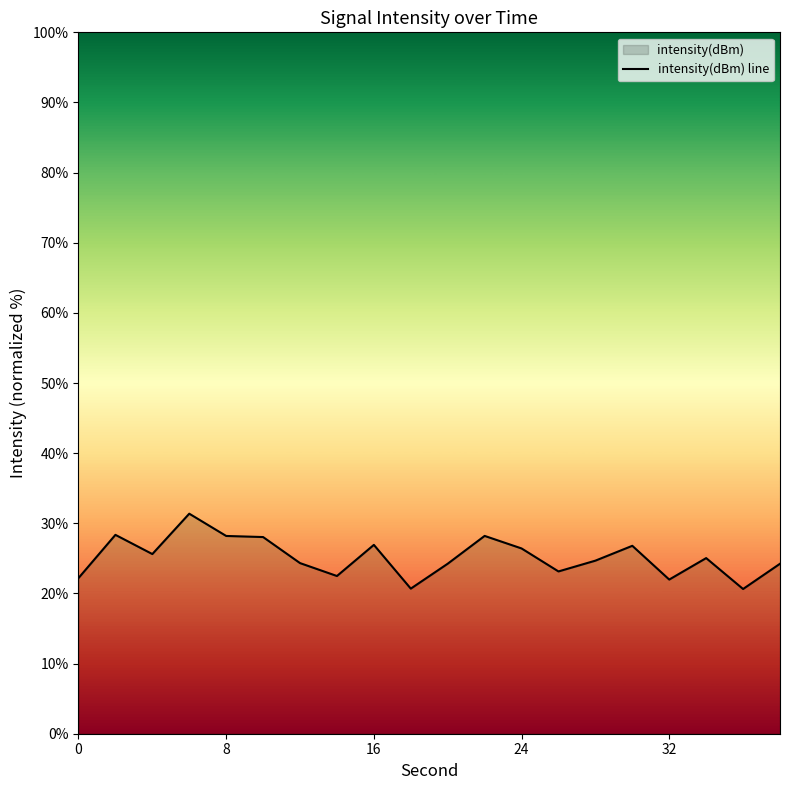

Reading left to right, what are all the values shown in this chart?

22.2	28.4	25.6	31.4	28.2	28.0	24.3	22.5	26.9	20.7	24.2	28.2	26.4	23.1	24.7	26.8	22.0	25.0	20.6	24.2